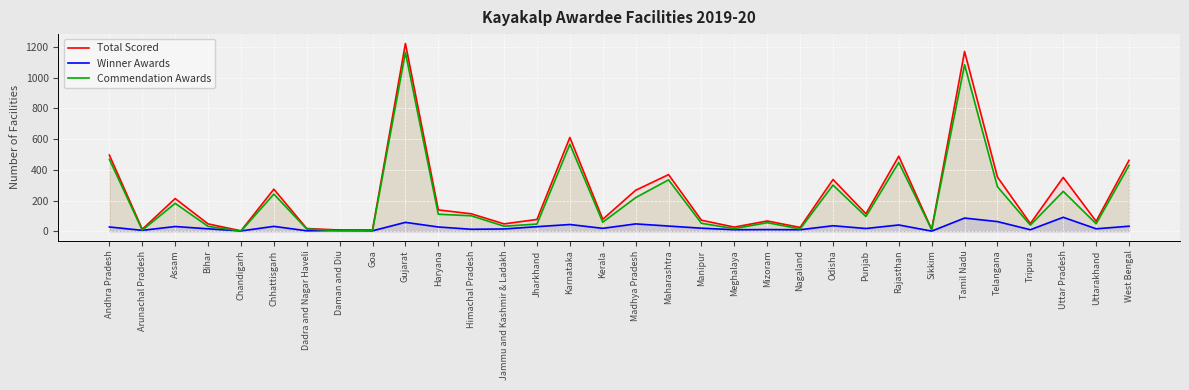

True or false: Total Scored and Winner Awards cross at least once.

False